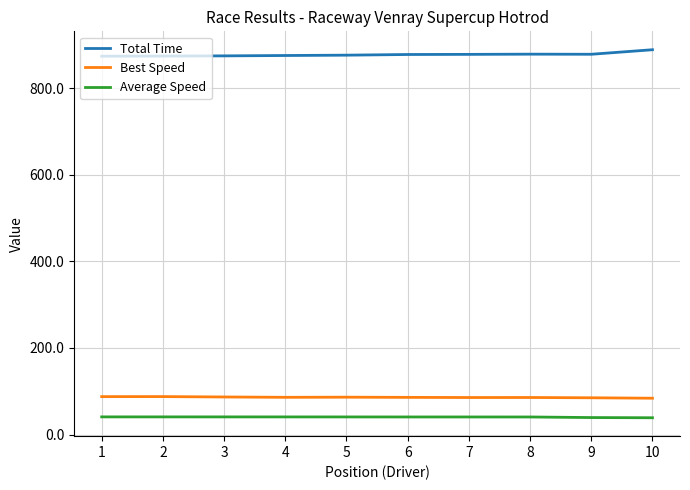

Is the value of Total Time at 5 greater than the value of Best Speed at 6?

Yes